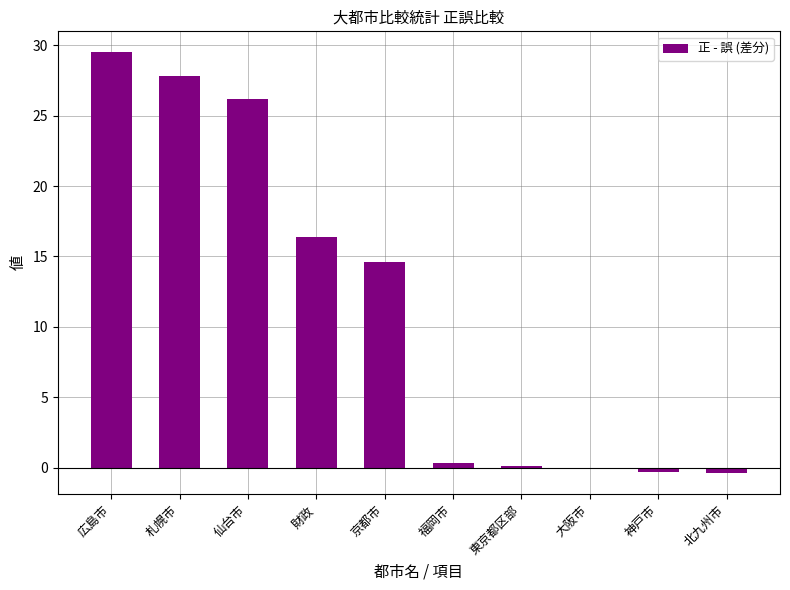

What is the value of the 5th bar from the left?

14.6